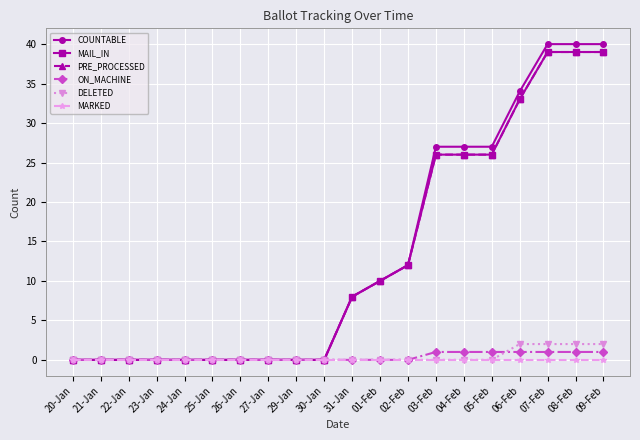

What is the value of the PRE_PROCESSED point at the 11th from the left?

8